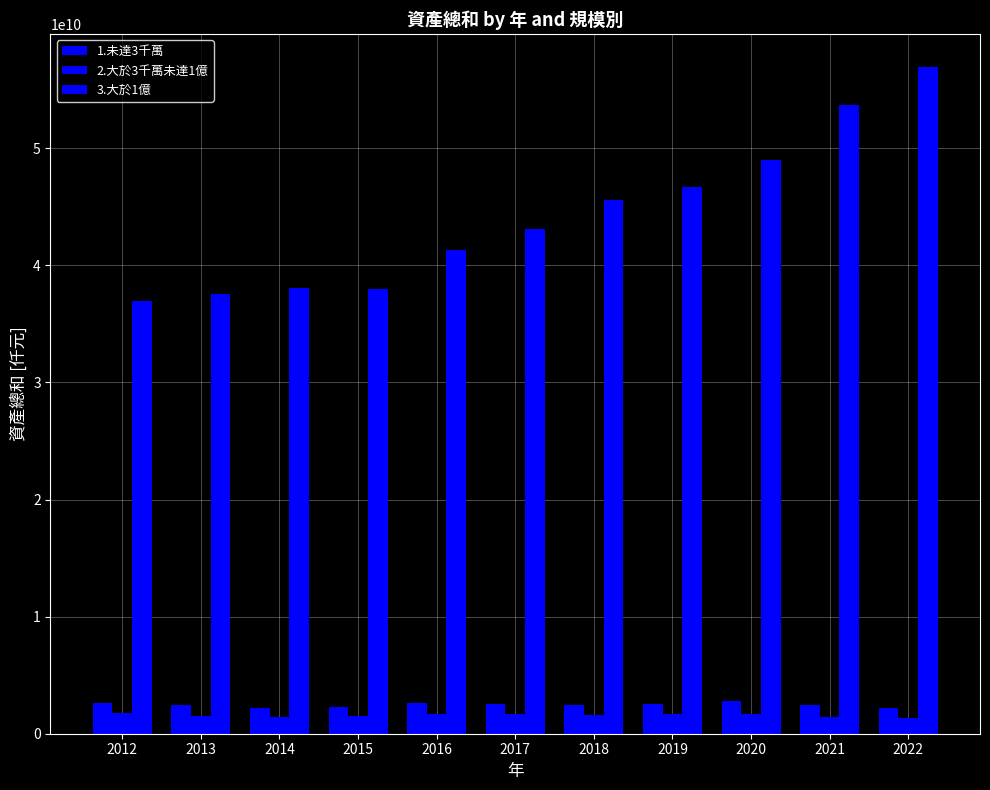

Between 2018 and 2021, which series saw the biggest shift?

3.大於1億